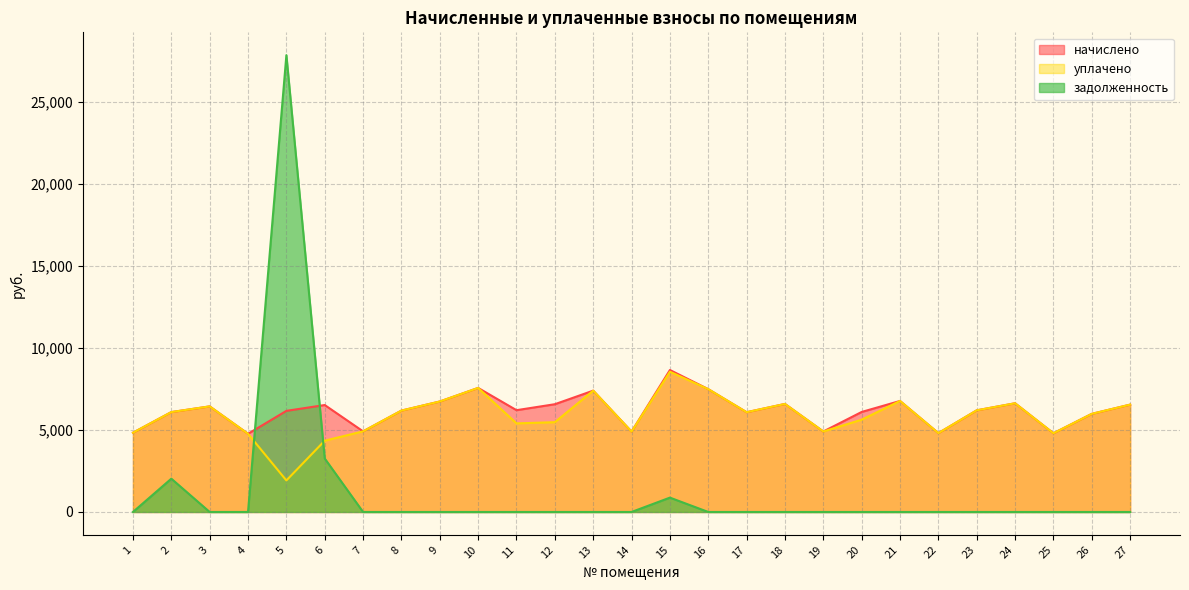

Is it true that начислено equals 6673.0 at 7?

False